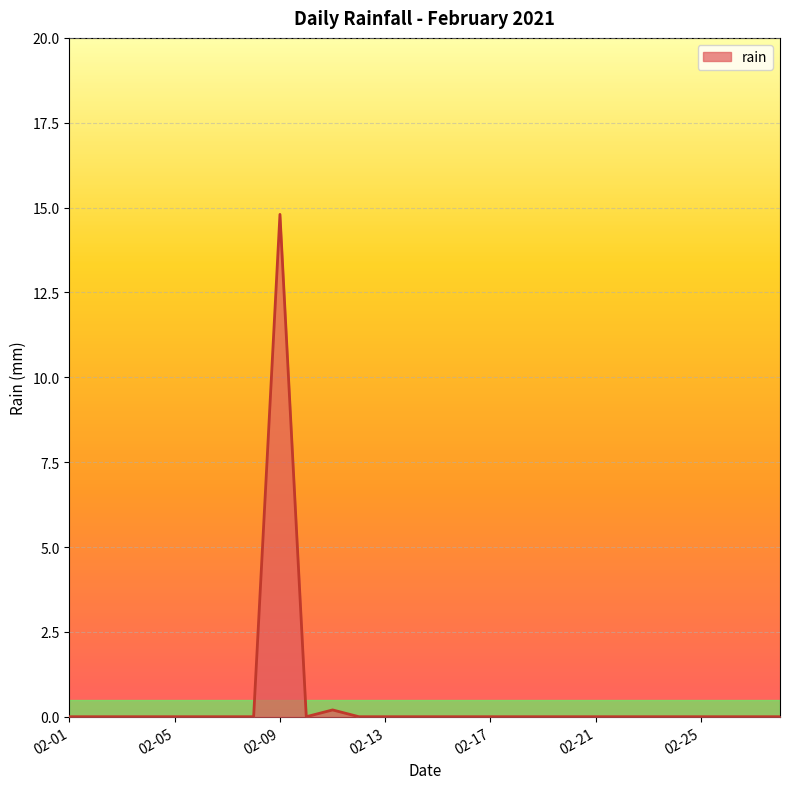

What is the maximum value shown in the chart?

14.8